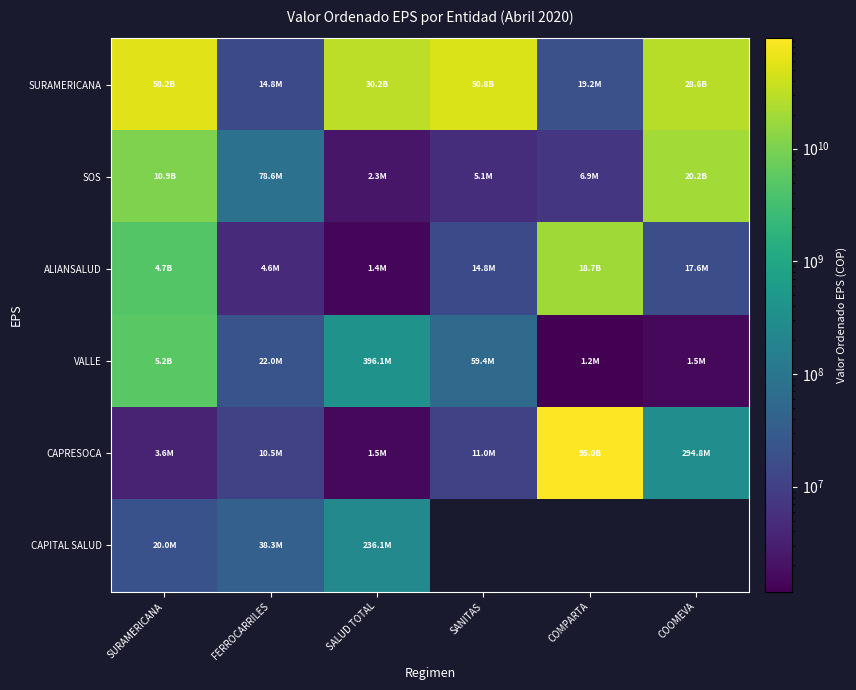

Is the value of ALIANSALUD at SALUD TOTAL greater than the value of CAPRESOCA at SALUD TOTAL?

No